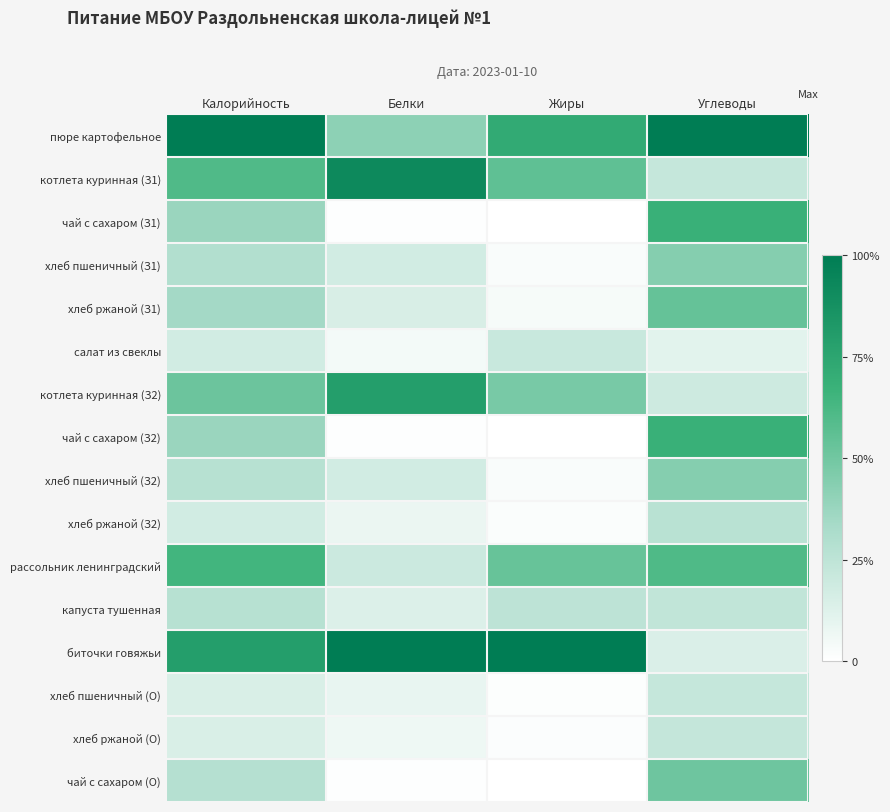

How many distinct data groups are displayed?

16